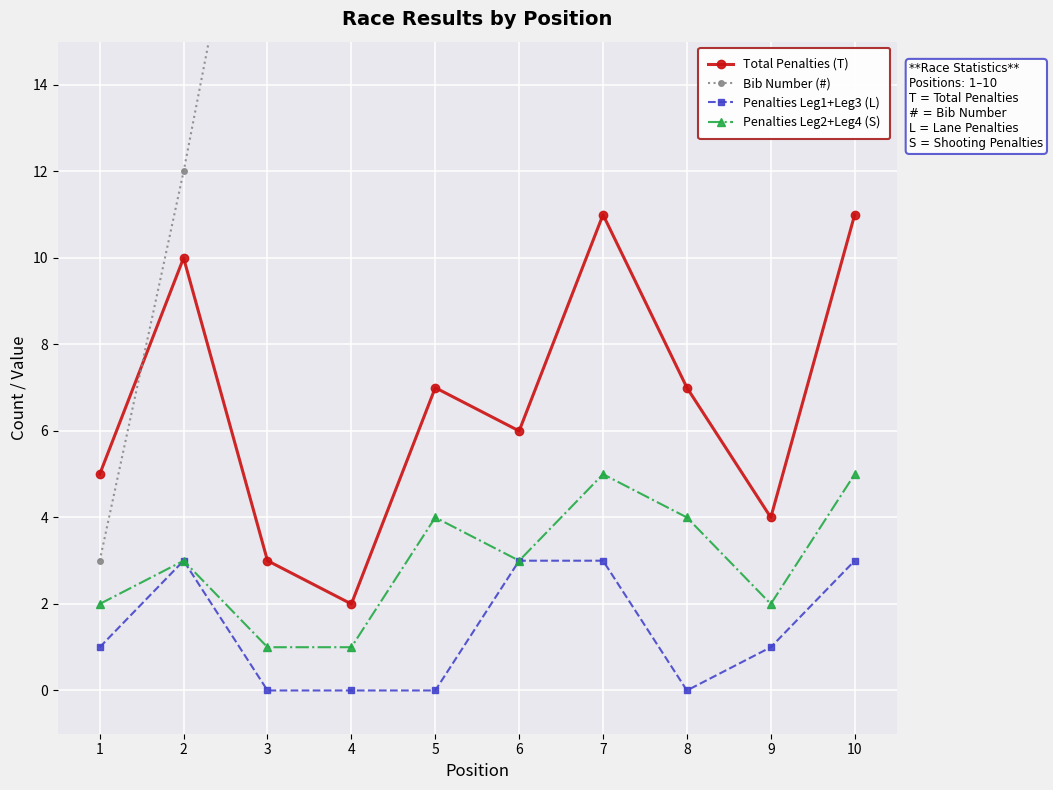

Which has a higher value, 3 or 8?

8